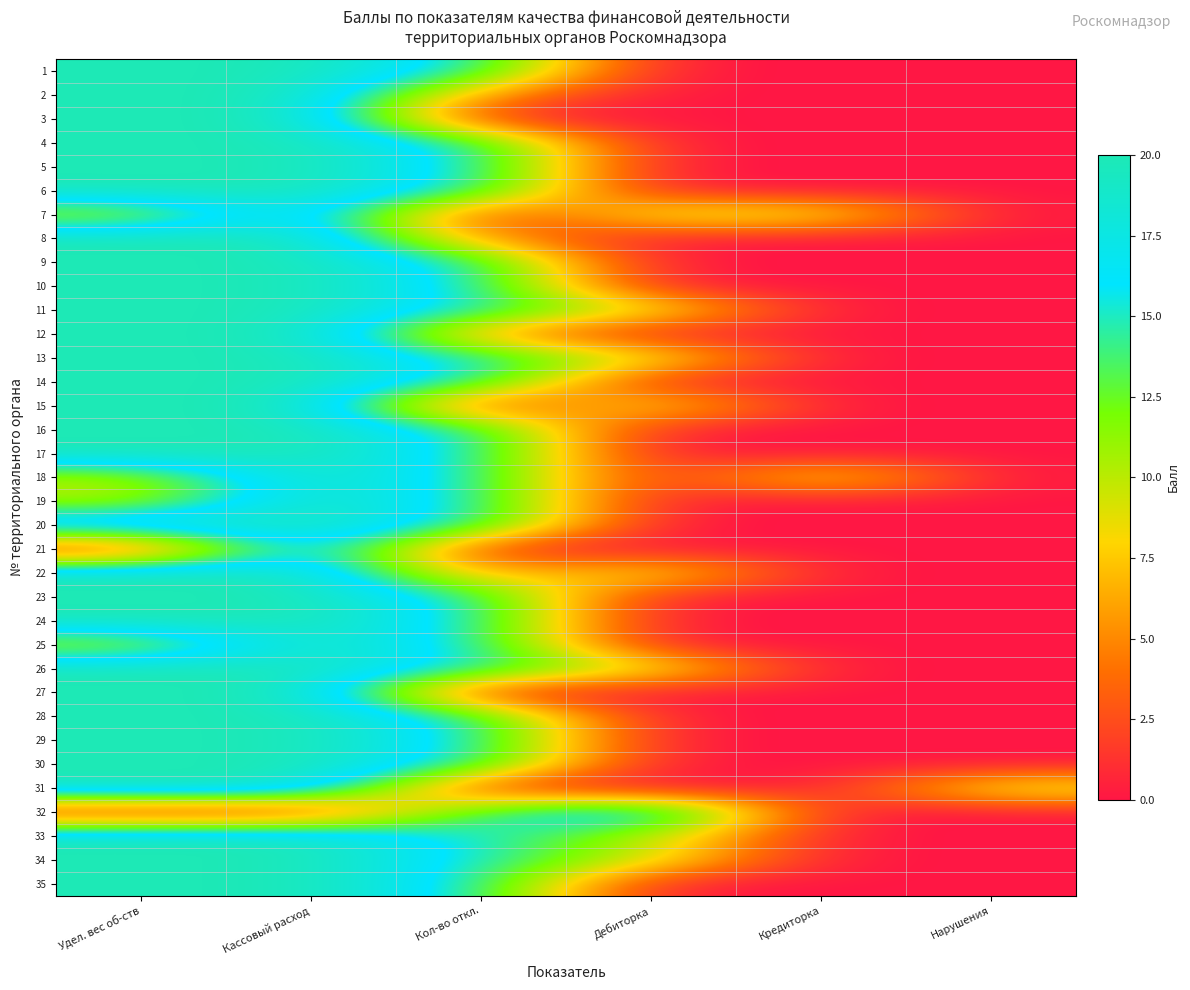

Reading right to left, what are all the values shown in this chart?

1: Нарушения=0	Кредиторка=0	Дебиторка=0	Кол-во откл.=15	Кассовый расход=20	Удел. вес об-ств=20
2: Нарушения=0	Кредиторка=0	Дебиторка=0	Кол-во откл.=5	Кассовый расход=20	Удел. вес об-ств=20
3: Нарушения=0	Кредиторка=0	Дебиторка=0	Кол-во откл.=0	Кассовый расход=20	Удел. вес об-ств=20
4: Нарушения=0	Кредиторка=0	Дебиторка=0	Кол-во откл.=15	Кассовый расход=20	Удел. вес об-ств=20
5: Нарушения=0	Кредиторка=0	Дебиторка=0	Кол-во откл.=15	Кассовый расход=20	Удел. вес об-ств=20
6: Нарушения=0	Кредиторка=0	Дебиторка=0	Кол-во откл.=15	Кассовый расход=20	Удел. вес об-ств=20
7: Нарушения=0	Кредиторка=10	Дебиторка=10	Кол-во откл.=0	Кассовый расход=20	Удел. вес об-ств=10
8: Нарушения=0	Кредиторка=0	Дебиторка=0	Кол-во откл.=5	Кассовый расход=20	Удел. вес об-ств=20
9: Нарушения=0	Кредиторка=0	Дебиторка=0	Кол-во откл.=15	Кассовый расход=20	Удел. вес об-ств=20
10: Нарушения=0	Кредиторка=0	Дебиторка=0	Кол-во откл.=15	Кассовый расход=20	Удел. вес об-ств=20
11: Нарушения=0	Кредиторка=0	Дебиторка=10	Кол-во откл.=15	Кассовый расход=20	Удел. вес об-ств=20
12: Нарушения=0	Кредиторка=0	Дебиторка=0	Кол-во откл.=5	Кассовый расход=20	Удел. вес об-ств=20
13: Нарушения=0	Кредиторка=0	Дебиторка=10	Кол-во откл.=15	Кассовый расход=20	Удел. вес об-ств=20
14: Нарушения=0	Кредиторка=0	Дебиторка=0	Кол-во откл.=15	Кассовый расход=20	Удел. вес об-ств=20
15: Нарушения=0	Кредиторка=0	Дебиторка=10	Кол-во откл.=0	Кассовый расход=20	Удел. вес об-ств=20
16: Нарушения=0	Кредиторка=0	Дебиторка=0	Кол-во откл.=15	Кассовый расход=20	Удел. вес об-ств=20
17: Нарушения=0	Кредиторка=0	Дебиторка=0	Кол-во откл.=15	Кассовый расход=20	Удел. вес об-ств=20
18: Нарушения=0	Кредиторка=10	Дебиторка=0	Кол-во откл.=15	Кассовый расход=20	Удел. вес об-ств=10
19: Нарушения=0	Кредиторка=0	Дебиторка=0	Кол-во откл.=15	Кассовый расход=20	Удел. вес об-ств=10
20: Нарушения=0	Кредиторка=0	Дебиторка=0	Кол-во откл.=15	Кассовый расход=20	Удел. вес об-ств=20
21: Нарушения=0	Кредиторка=0	Дебиторка=0	Кол-во откл.=0	Кассовый расход=20	Удел. вес об-ств=0
22: Нарушения=0	Кредиторка=0	Дебиторка=10	Кол-во откл.=5	Кассовый расход=20	Удел. вес об-ств=20
23: Нарушения=0	Кредиторка=0	Дебиторка=0	Кол-во откл.=15	Кассовый расход=20	Удел. вес об-ств=20
24: Нарушения=0	Кредиторка=0	Дебиторка=0	Кол-во откл.=15	Кассовый расход=20	Удел. вес об-ств=20
25: Нарушения=0	Кредиторка=0	Дебиторка=0	Кол-во откл.=15	Кассовый расход=20	Удел. вес об-ств=10
26: Нарушения=0	Кредиторка=0	Дебиторка=10	Кол-во откл.=15	Кассовый расход=20	Удел. вес об-ств=20
27: Нарушения=0	Кредиторка=0	Дебиторка=0	Кол-во откл.=0	Кассовый расход=20	Удел. вес об-ств=20
28: Нарушения=0	Кредиторка=0	Дебиторка=0	Кол-во откл.=15	Кассовый расход=20	Удел. вес об-ств=20
29: Нарушения=0	Кредиторка=0	Дебиторка=0	Кол-во откл.=15	Кассовый расход=20	Удел. вес об-ств=20
30: Нарушения=0	Кредиторка=0	Дебиторка=0	Кол-во откл.=15	Кассовый расход=20	Удел. вес об-ств=20
31: Нарушения=10	Кредиторка=0	Дебиторка=0	Кол-во откл.=0	Кассовый расход=20	Удел. вес об-ств=20
32: Нарушения=0	Кредиторка=0	Дебиторка=20	Кол-во откл.=15	Кассовый расход=0	Удел. вес об-ств=0
33: Нарушения=0	Кредиторка=0	Дебиторка=10	Кол-во откл.=15	Кассовый расход=20	Удел. вес об-ств=20
34: Нарушения=0	Кредиторка=0	Дебиторка=10	Кол-во откл.=15	Кассовый расход=20	Удел. вес об-ств=20
35: Нарушения=0	Кредиторка=0	Дебиторка=0	Кол-во откл.=15	Кассовый расход=20	Удел. вес об-ств=20